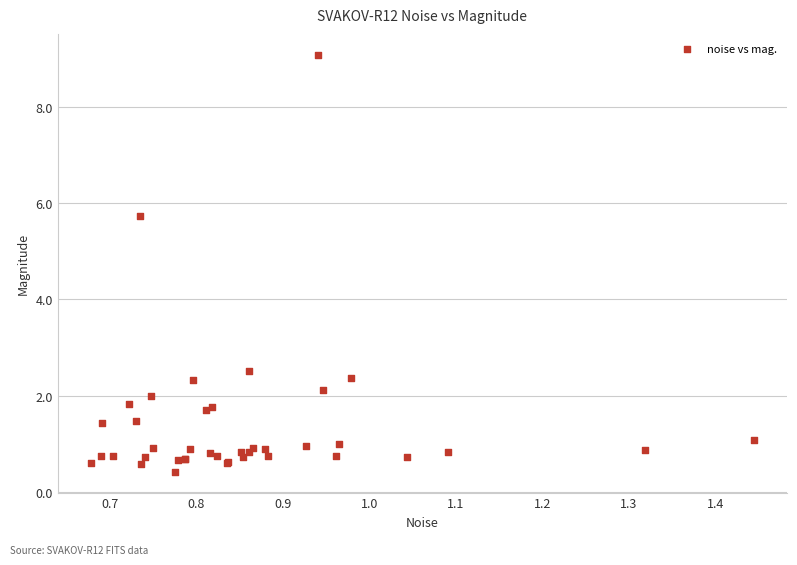

What Y value in the scatter plot is closest to 4?

2.5